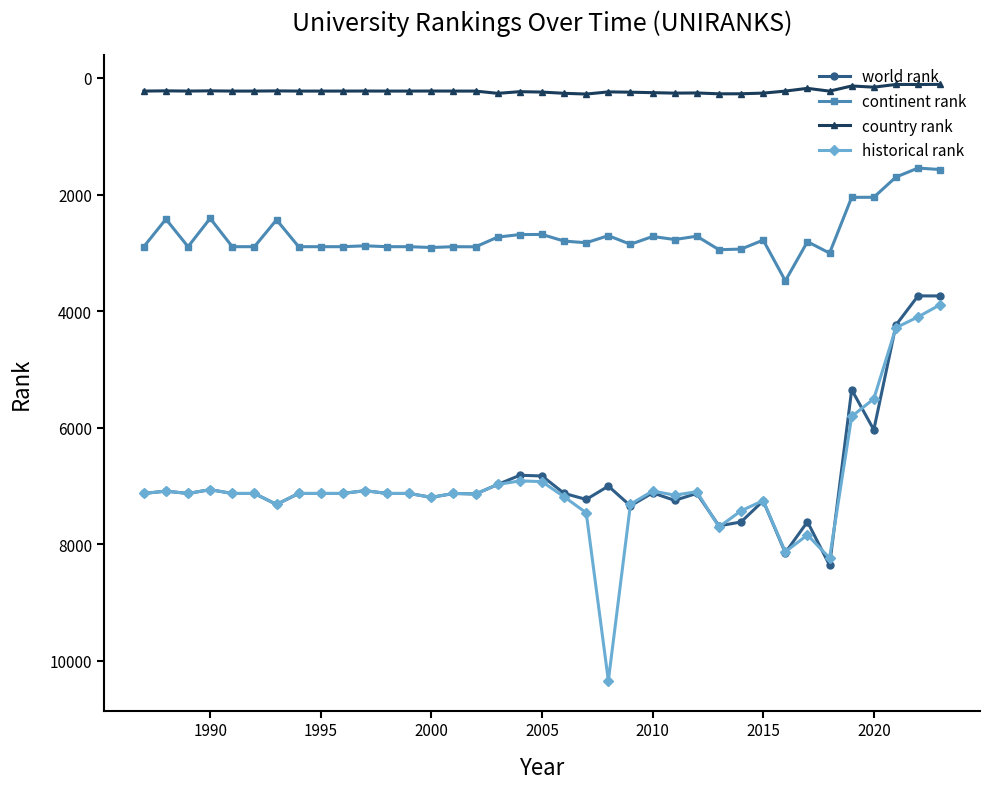

Rank the series by their maximum value, from lowest to highest.

country rank, continent rank, world rank, historical rank